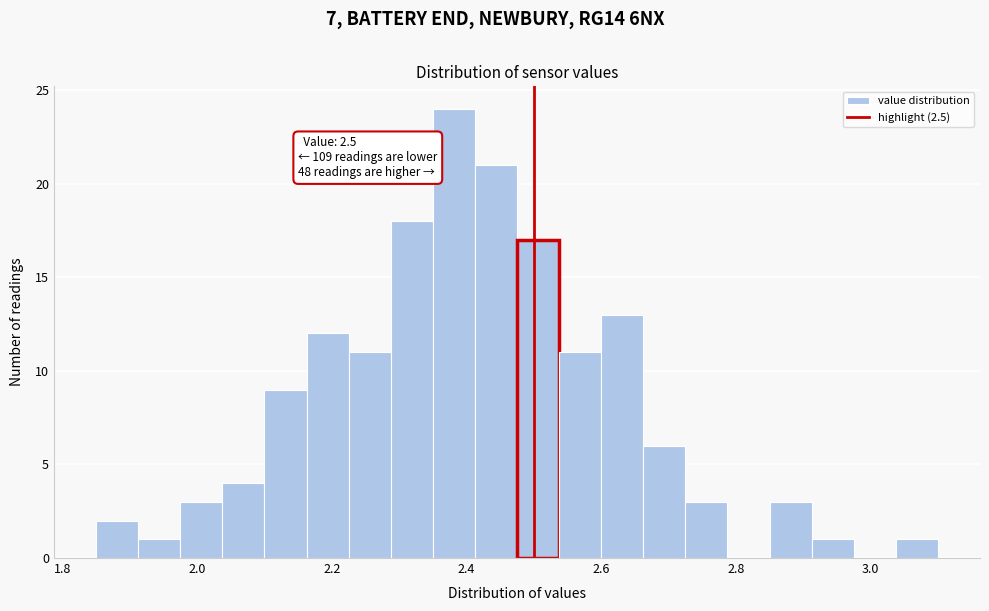

Around what value on the x-axis is the tallest bar? Give the approximate position of its centre, as read against the axis.

2.38